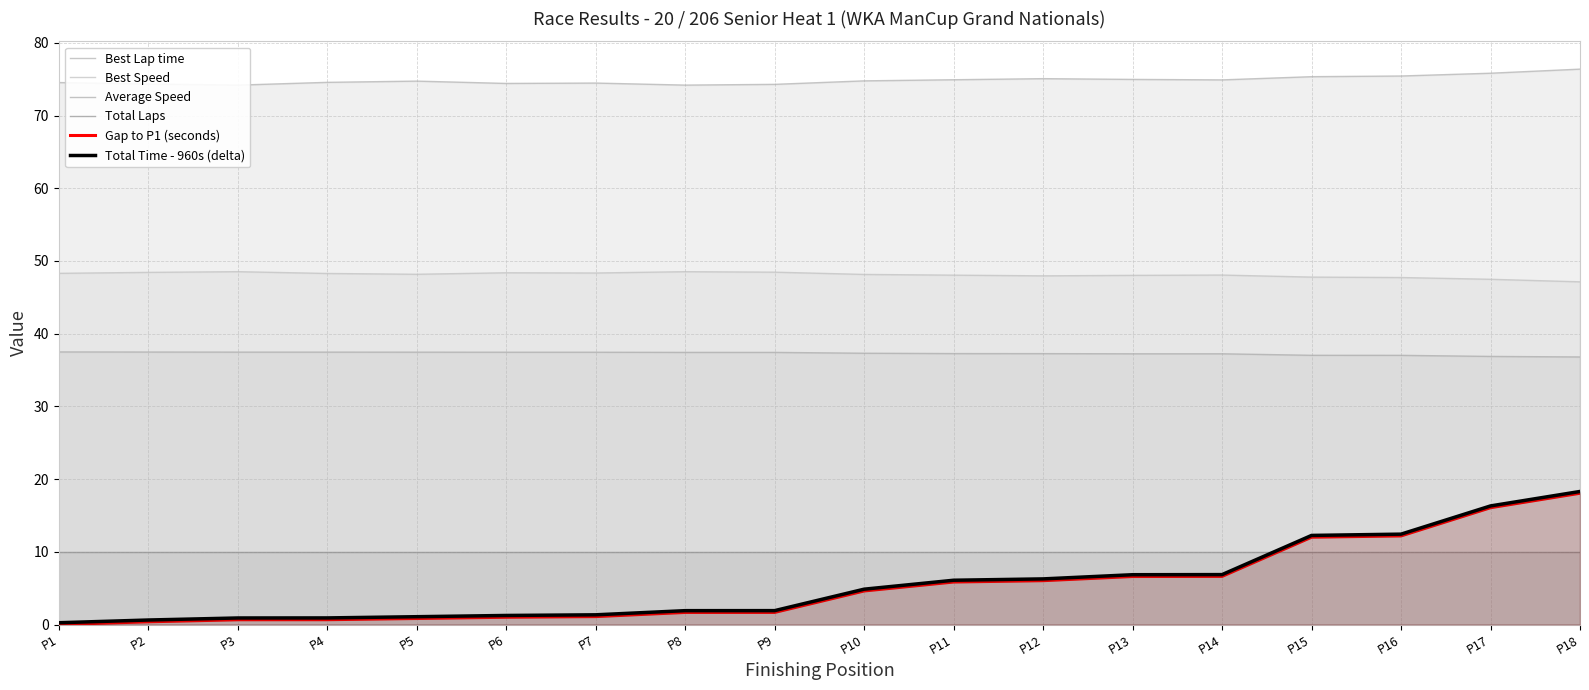

True or false: Average Speed and Total Time - 960s (delta) intersect in this chart.

False